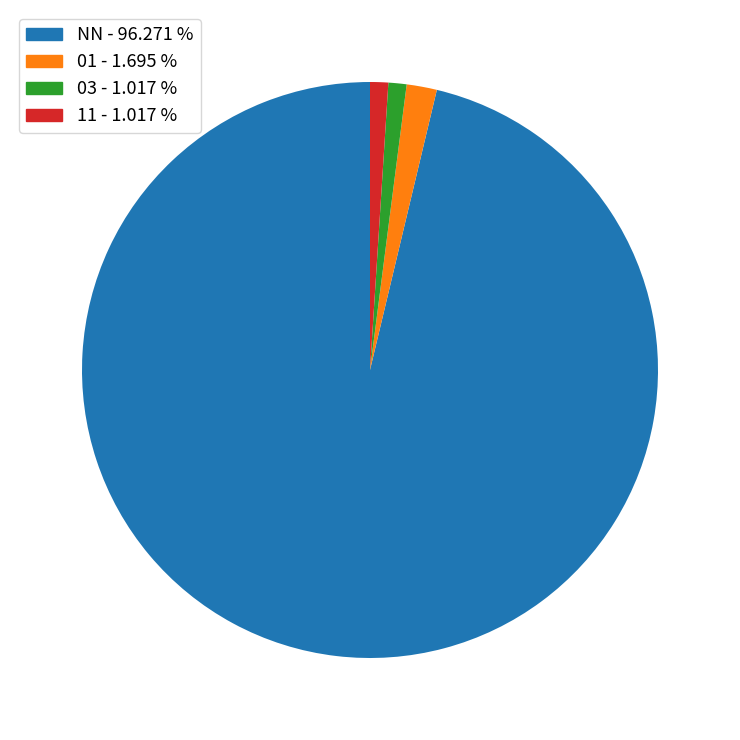

Does any single category account for the majority?

Yes